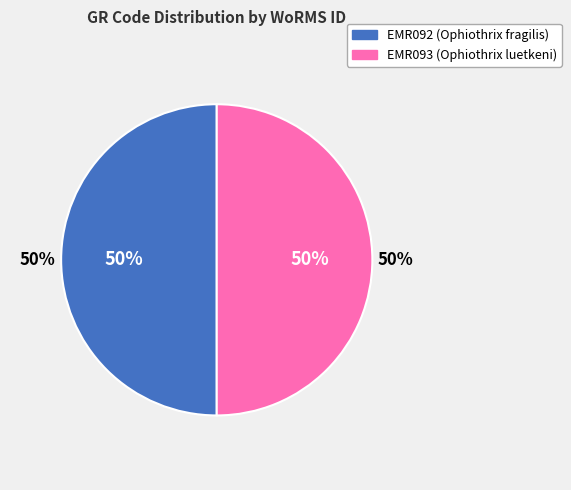

What portion of the pie excludes EMR092?

50.0%